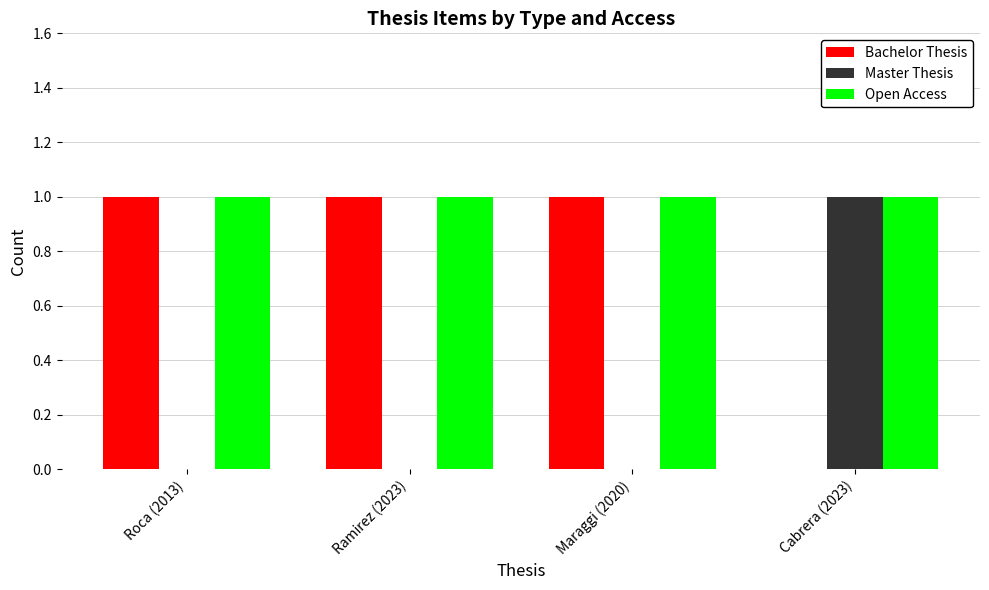

What is the spread (max minus min) of values at Ramirez (2023)?

1